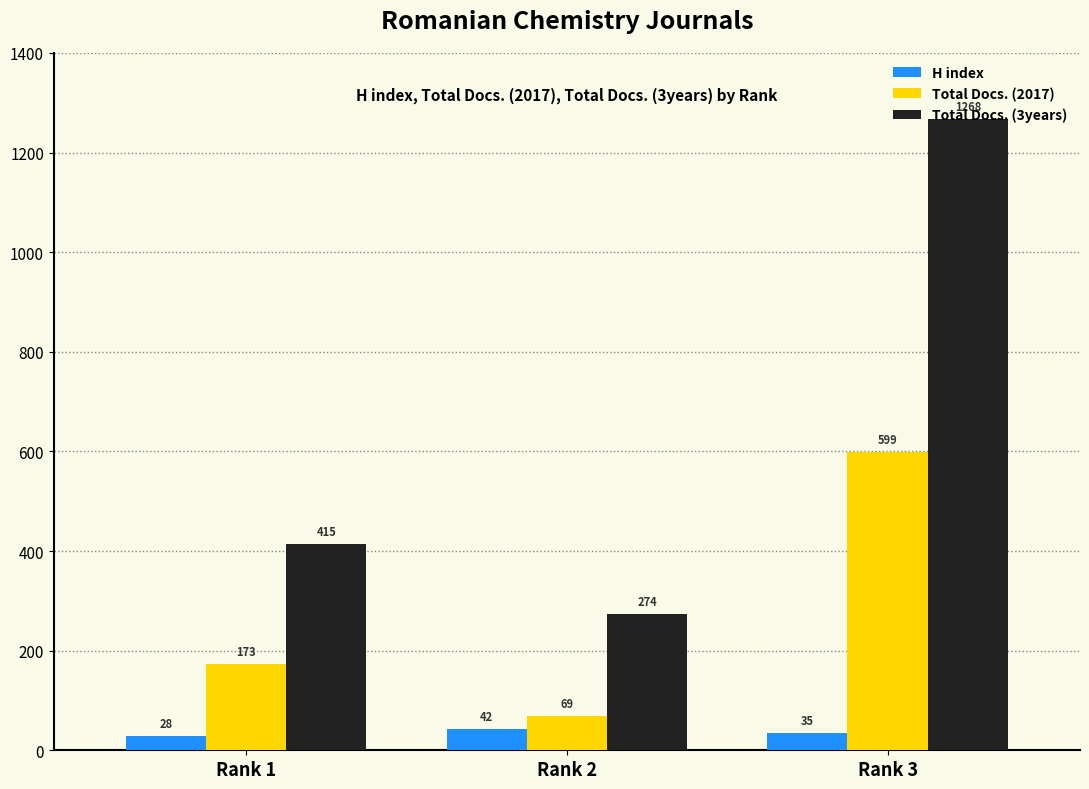

The value of Total Docs. (3years) at Rank 2 is 274. True or false?

True